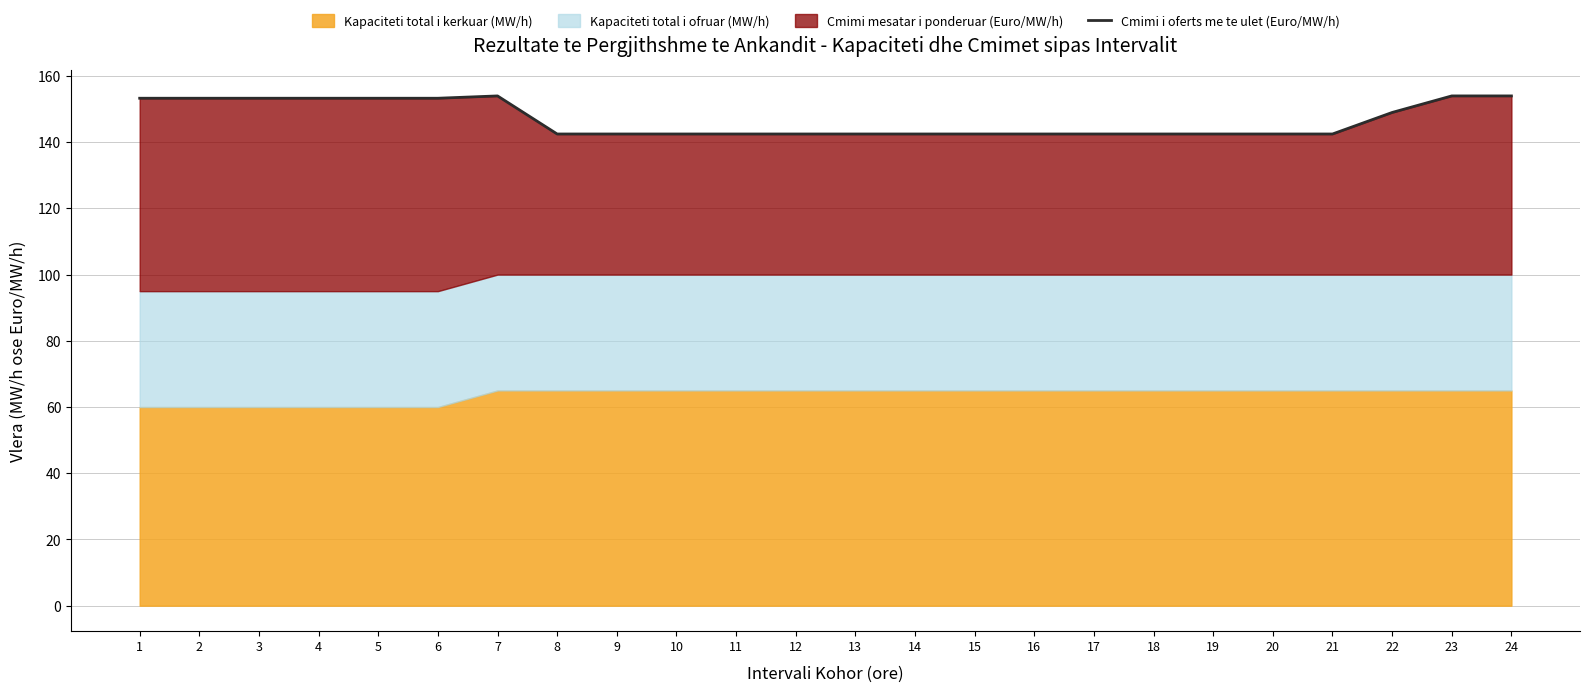

Where is the data nearest to the value 148?

22